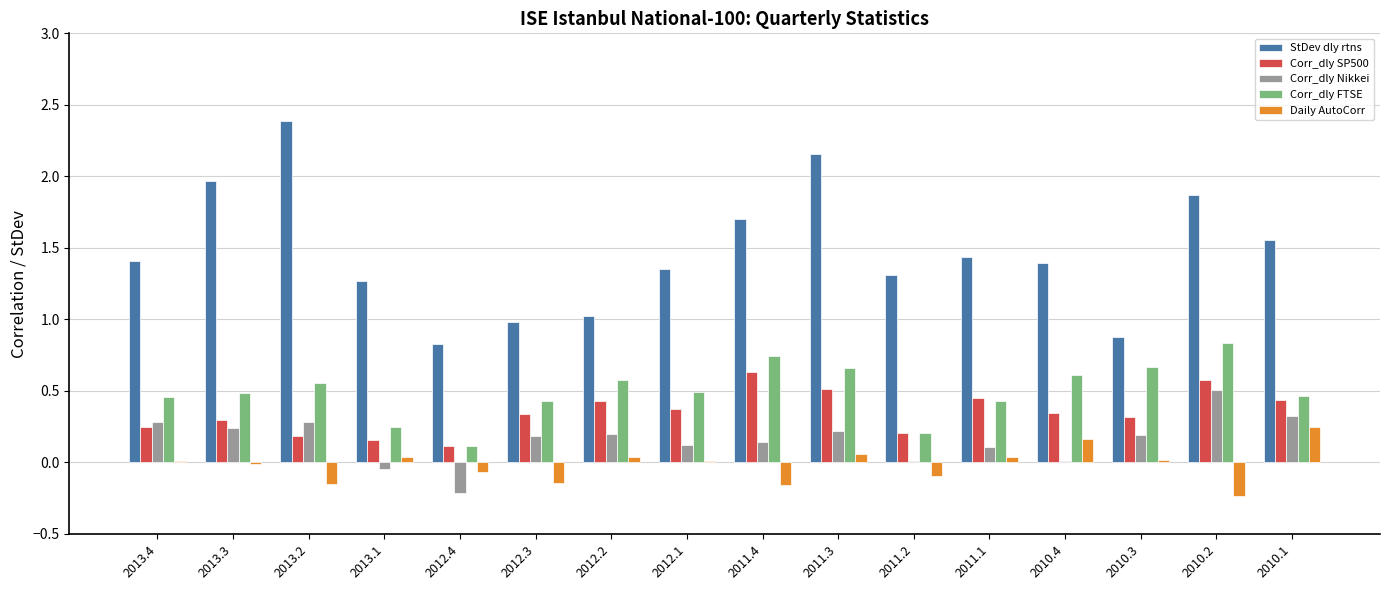

True or false: Daily AutoCorr has a value of -0.1 at 2011.2.

True